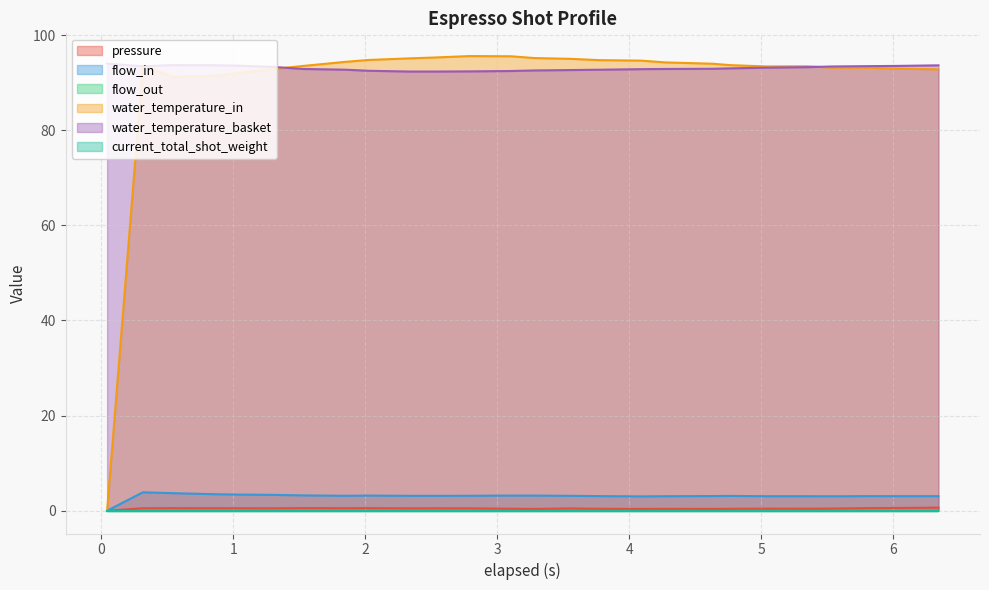

Does the chart have visible grid lines?

Yes